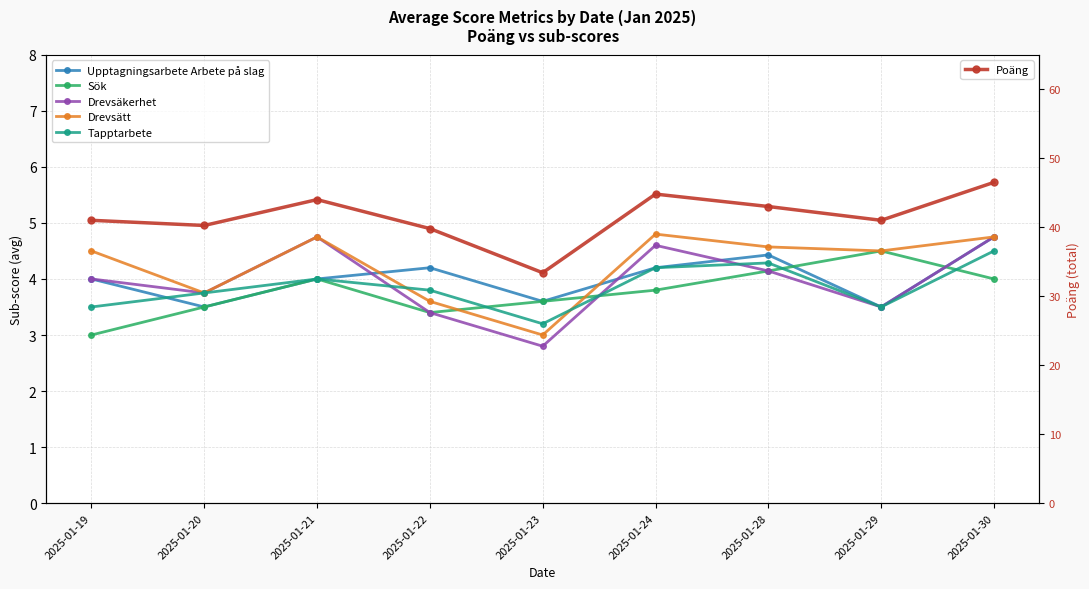

Is it true that Drevsäkerhet equals 7.4 at 2025-01-30?

False